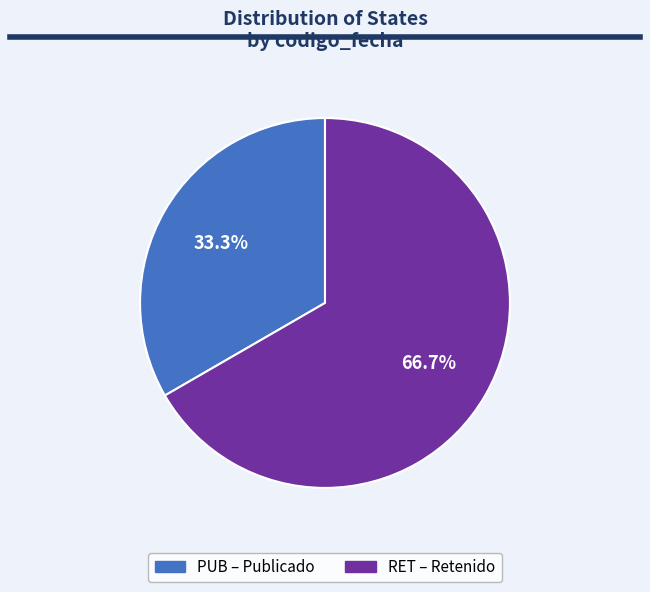

Is there a majority slice in this chart?

Yes